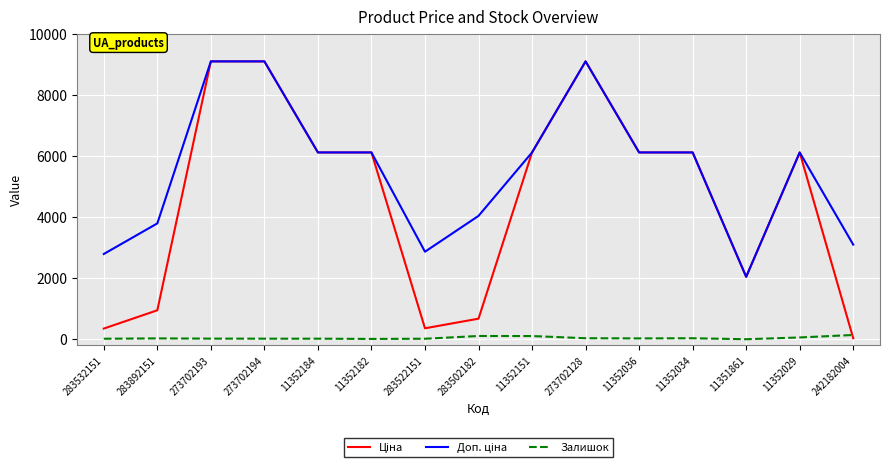

What is the average value of the Залишок series?

41.6